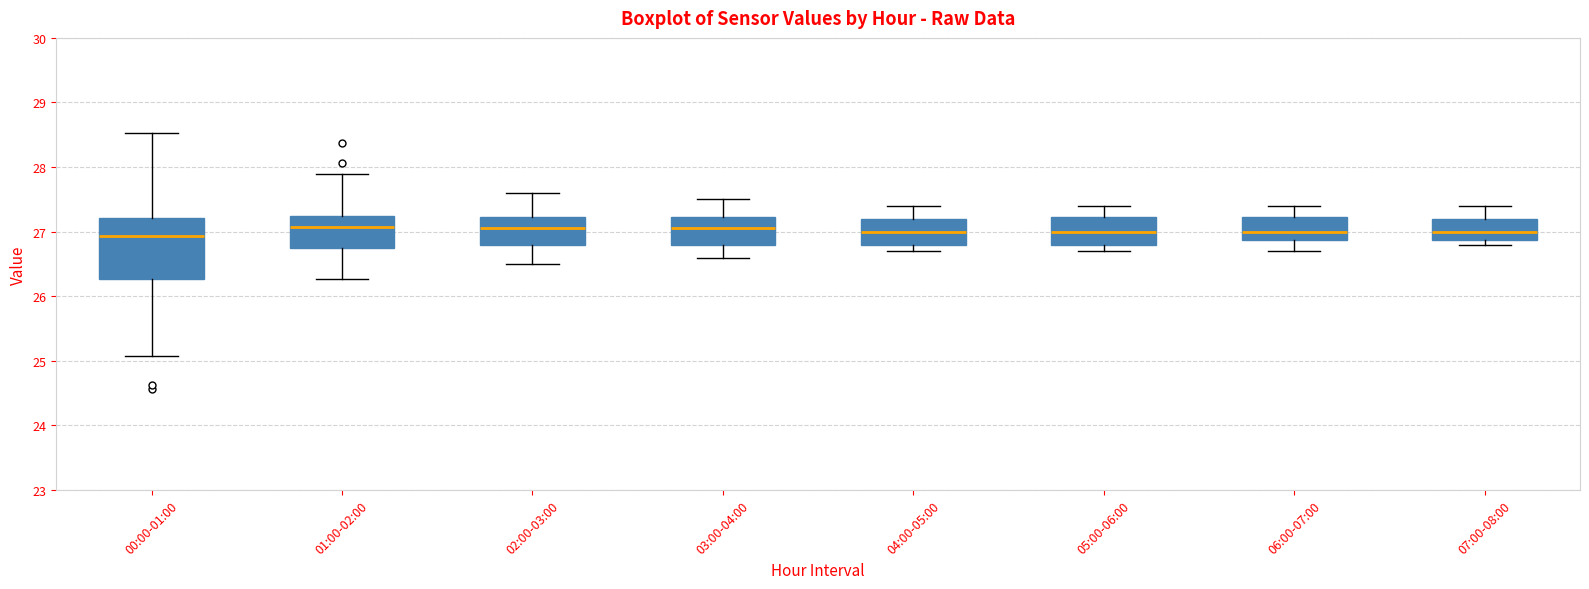

Reading left to right, read every box against the y-axis: the position of its median line, the range the box covers, and the ends of its whiskers. The values are not printed on the chart, so give them approximately, as read against the axis.

00:00-01:00: median 26.9, box 26.3 to 27.2, whiskers 25.1 to 28.5
01:00-02:00: median 27.1, box 26.8 to 27.2, whiskers 26.3 to 27.9
02:00-03:00: median 27.1, box 26.8 to 27.2, whiskers 26.5 to 27.6
03:00-04:00: median 27.1, box 26.8 to 27.2, whiskers 26.6 to 27.5
04:00-05:00: median 27.0, box 26.8 to 27.2, whiskers 26.7 to 27.4
05:00-06:00: median 27.0, box 26.8 to 27.2, whiskers 26.7 to 27.4
06:00-07:00: median 27.0, box 26.9 to 27.2, whiskers 26.7 to 27.4
07:00-08:00: median 27.0, box 26.9 to 27.2, whiskers 26.8 to 27.4